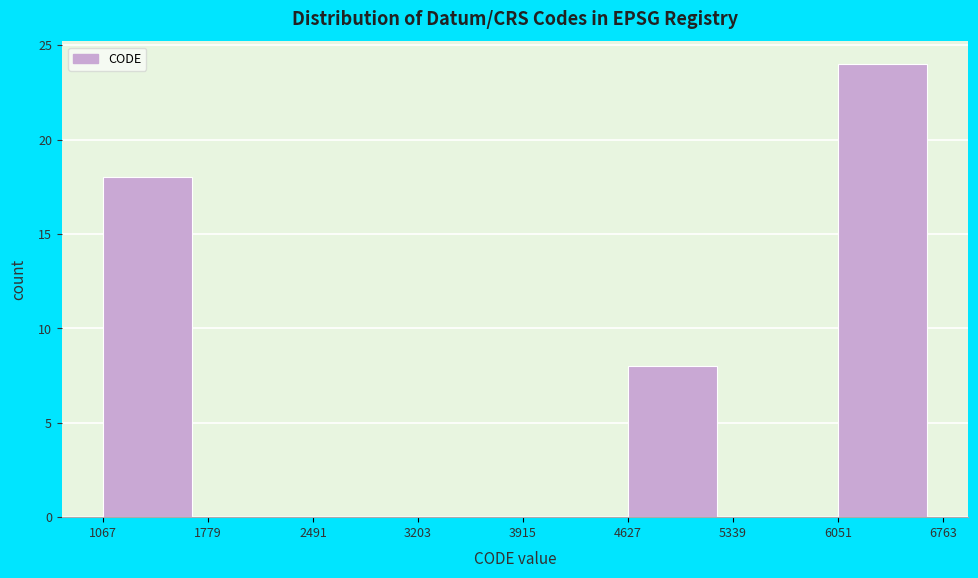

Which range on the x-axis has the tallest bar?

6051 to 6763